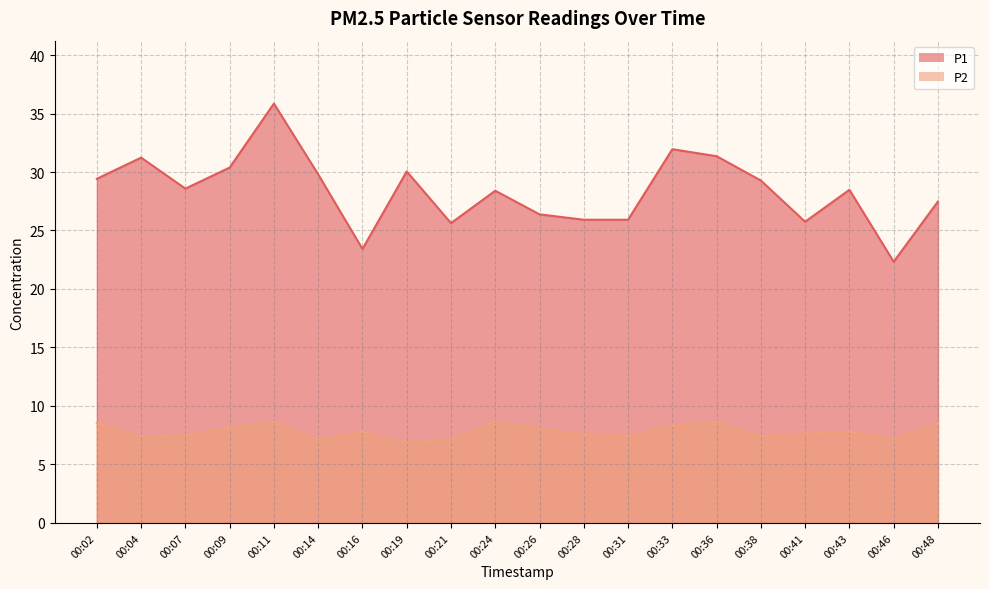

Which series has the widest spread of values?

P1